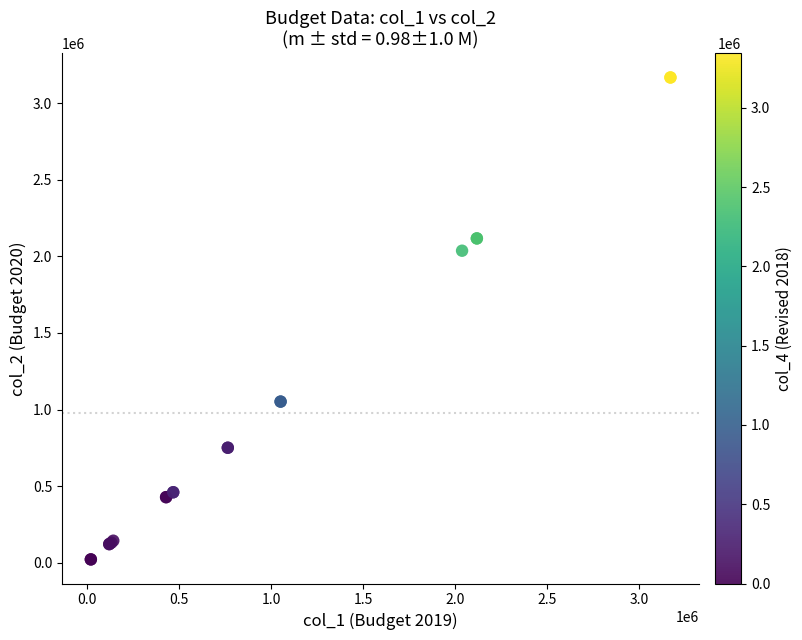

What Y value in the scatter plot is closest to 1595082?

2037685